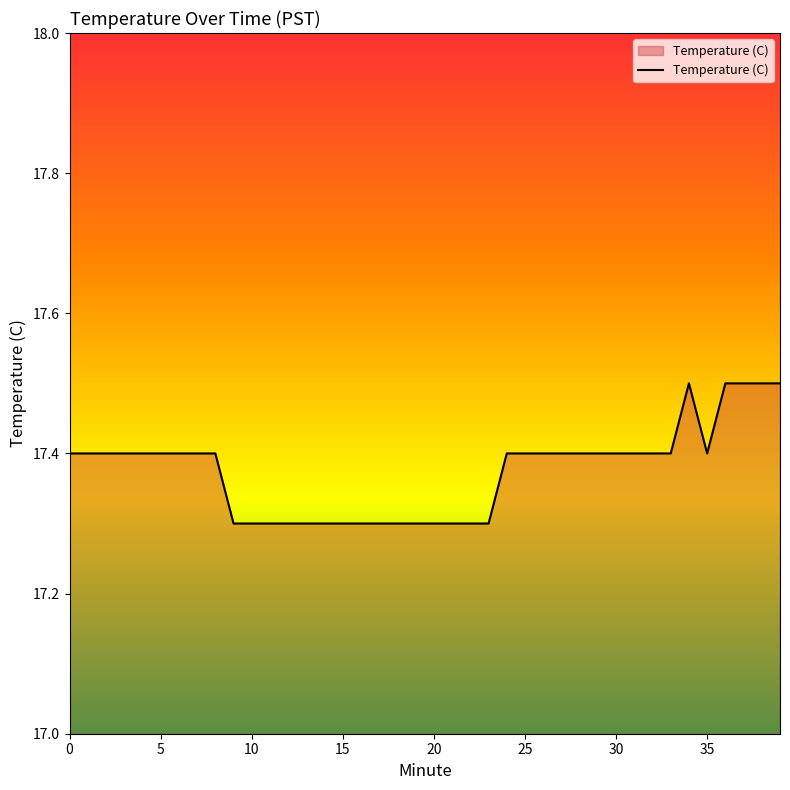

Reading right to left, list all the values displayed in this chart.

17.5	17.5	17.5	17.5	17.4	17.5	17.4	17.4	17.4	17.4	17.4	17.4	17.4	17.4	17.4	17.4	17.3	17.3	17.3	17.3	17.3	17.3	17.3	17.3	17.3	17.3	17.3	17.3	17.3	17.3	17.3	17.4	17.4	17.4	17.4	17.4	17.4	17.4	17.4	17.4